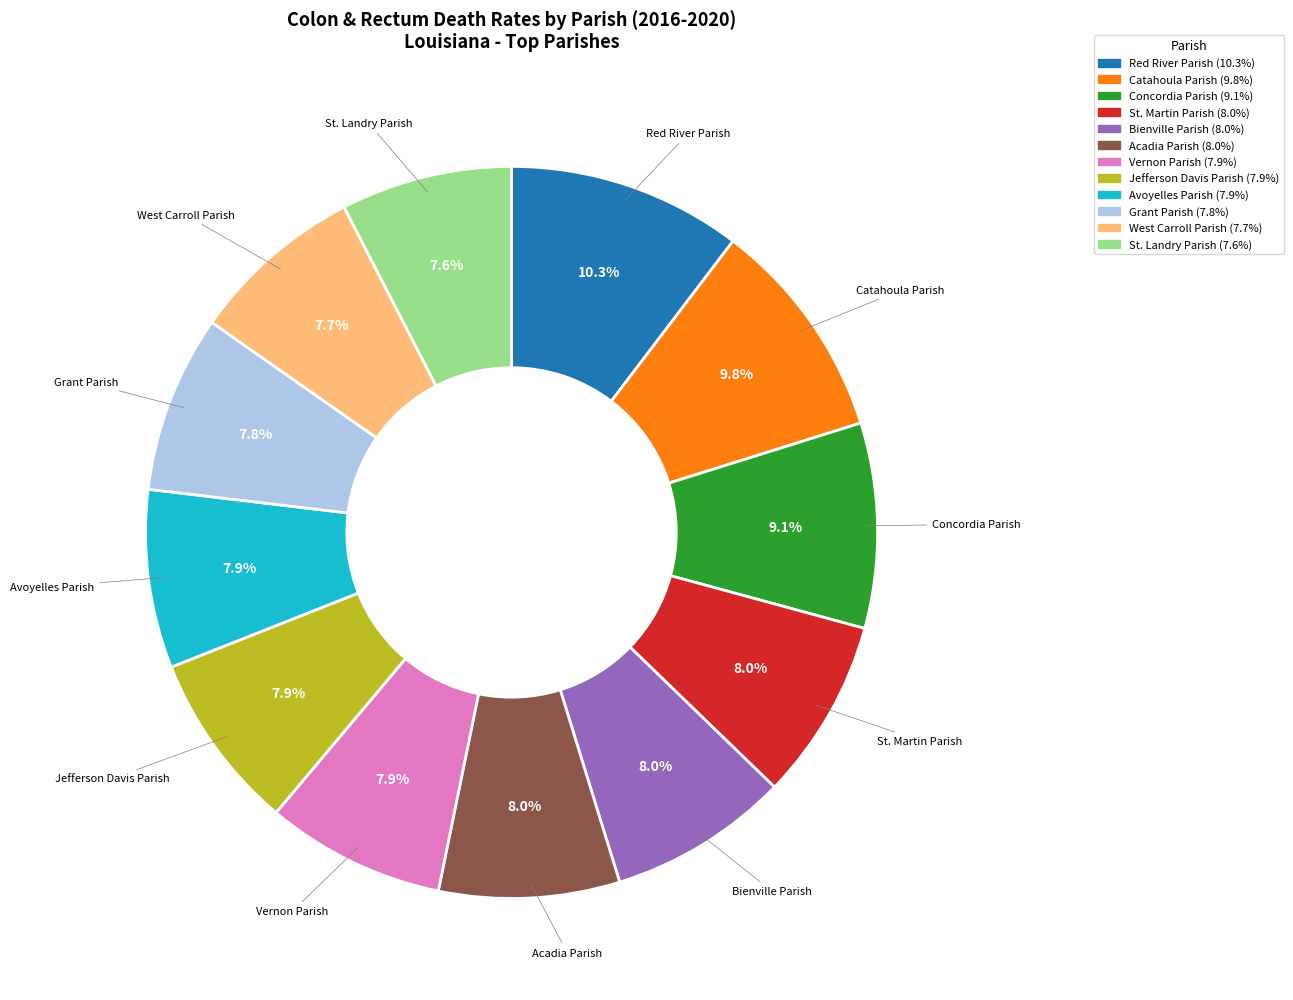

Does any single category account for the majority?

No